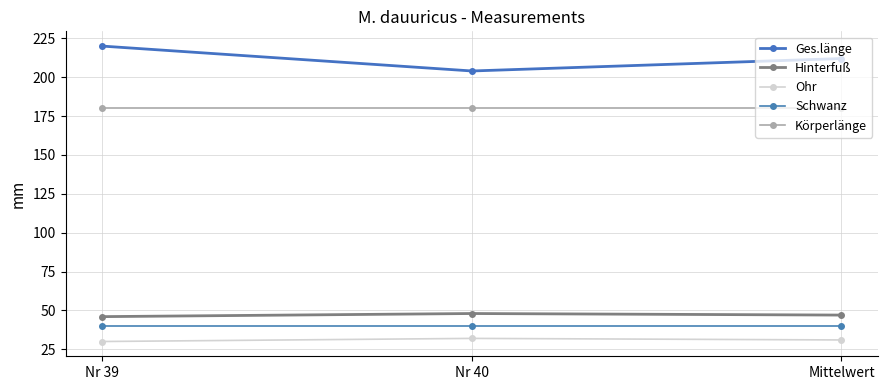

The Ohr series shows 30 at Nr 39. True or false?

True